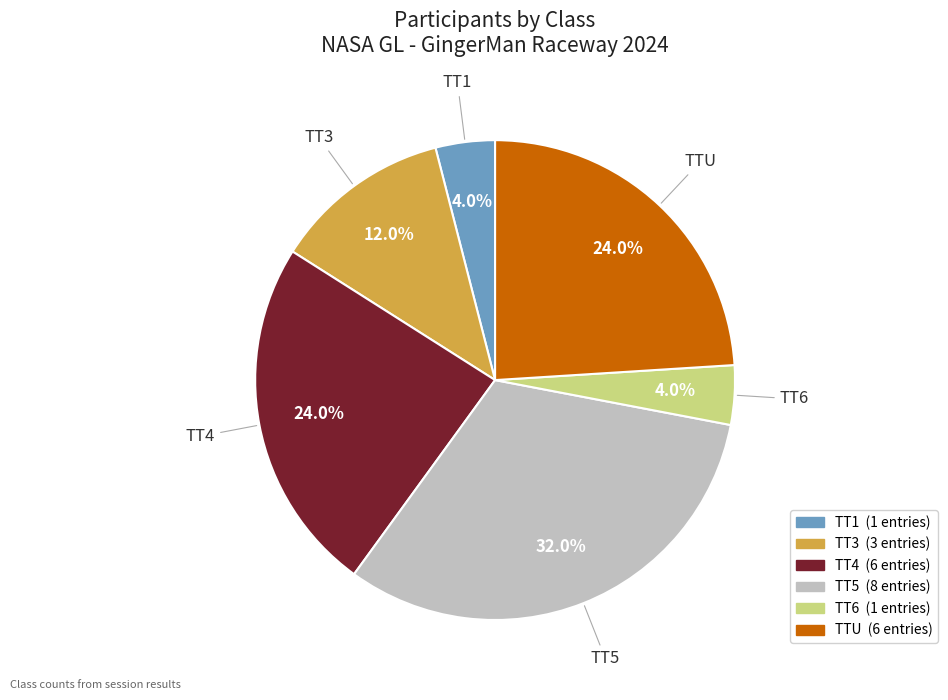

How much of the chart is everything except TT1?

96.0%